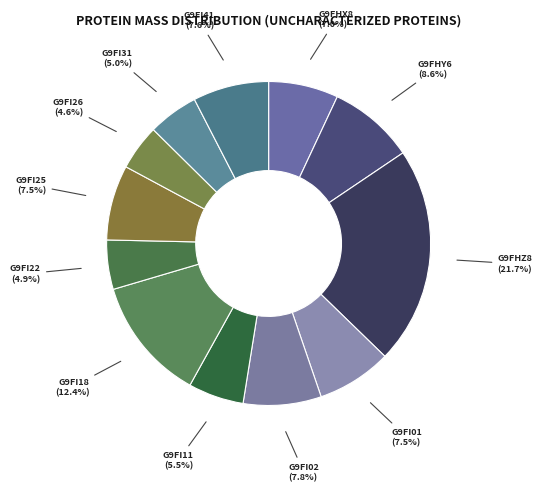

How many segments does this pie chart have?

12